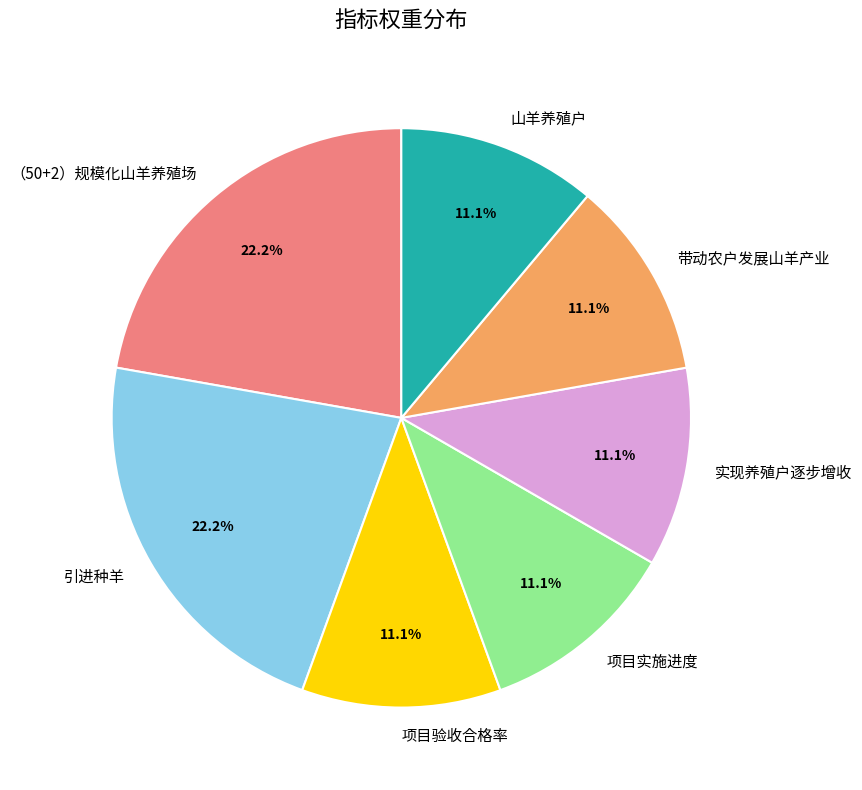

What is the ratio of the value at 项目验收合格率 to the value at 引进种羊?

0.5